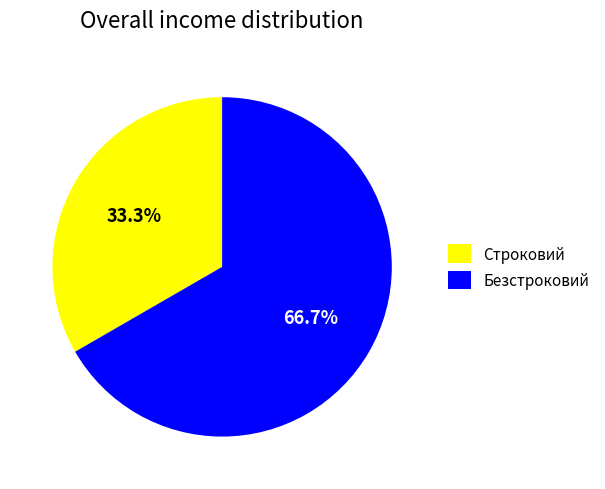

What percentage do Строковий and Безстроковий together represent?

100.0%